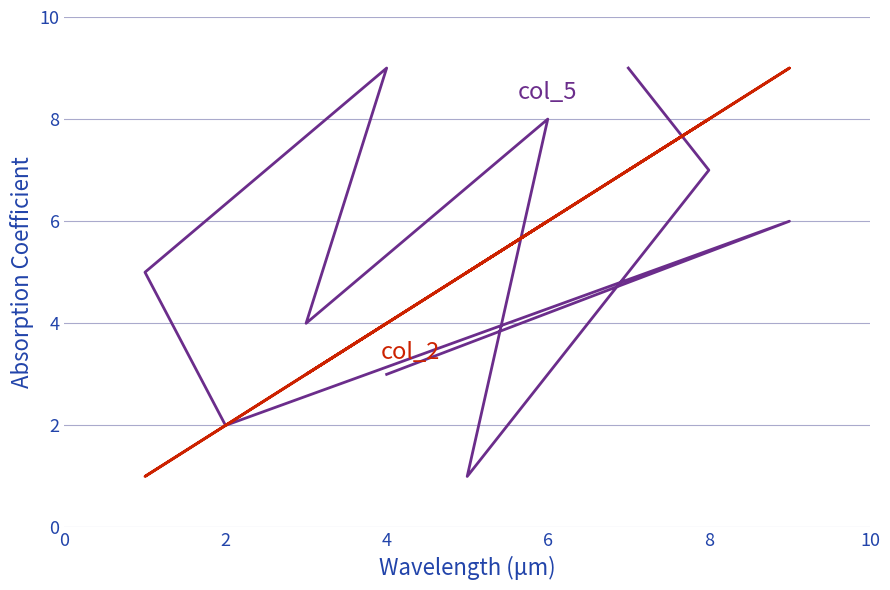

Does the chart display data point markers on the line(s)?

No